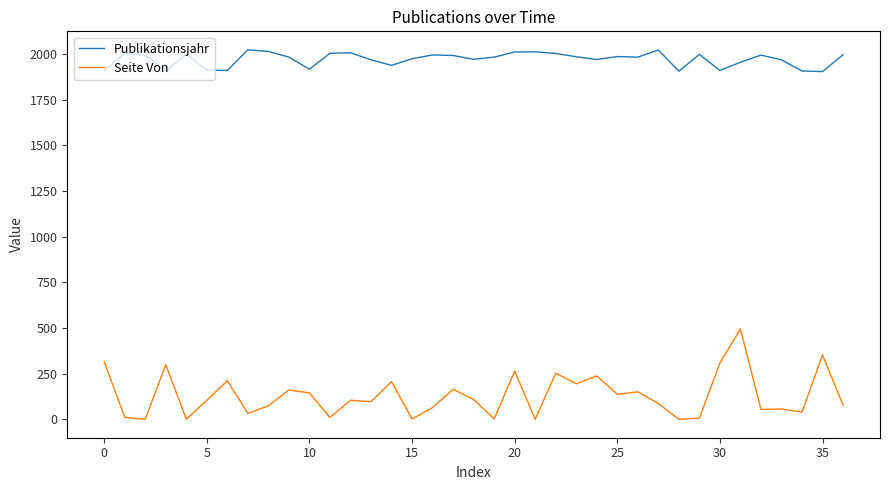

Which series has the widest spread of values?

Seite Von